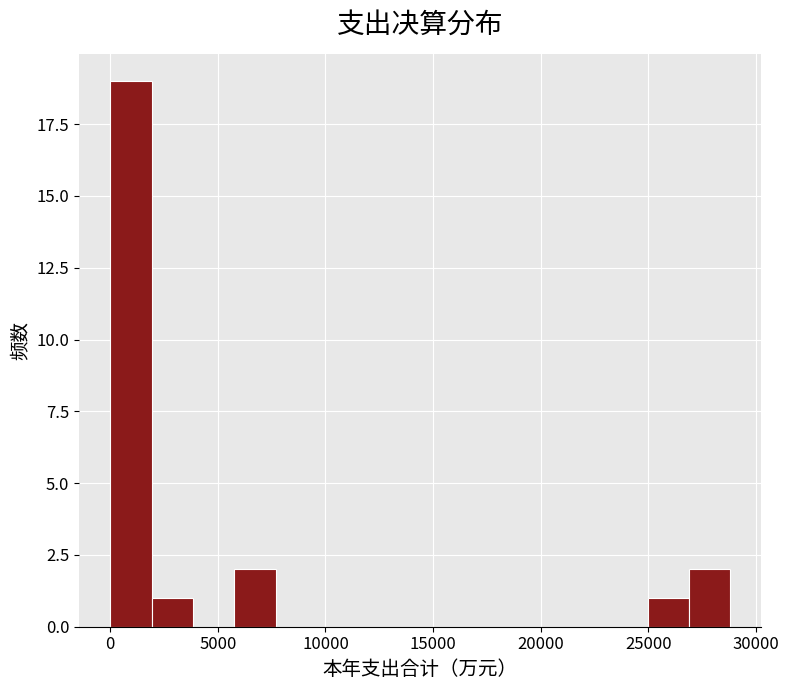

Read against the x-axis, roughly where is the centre of the tallest bar?

1000